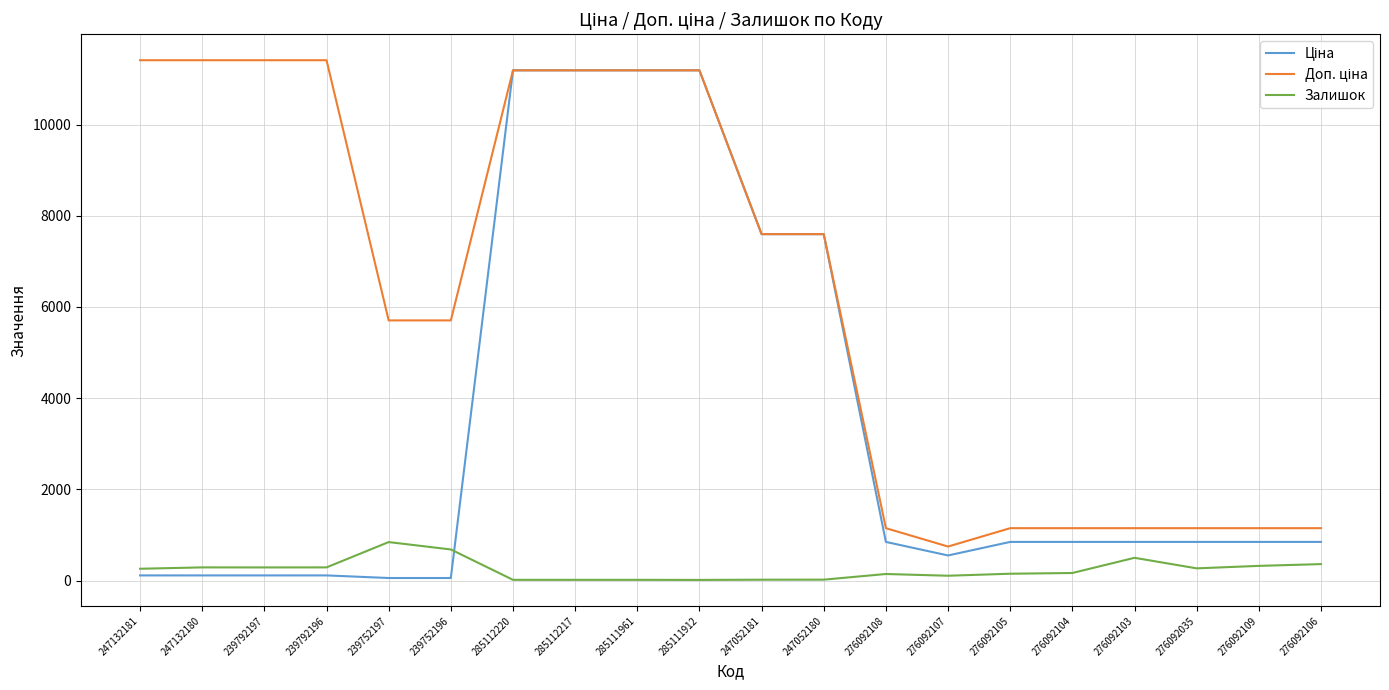

What is the greatest value displayed?

11410.0